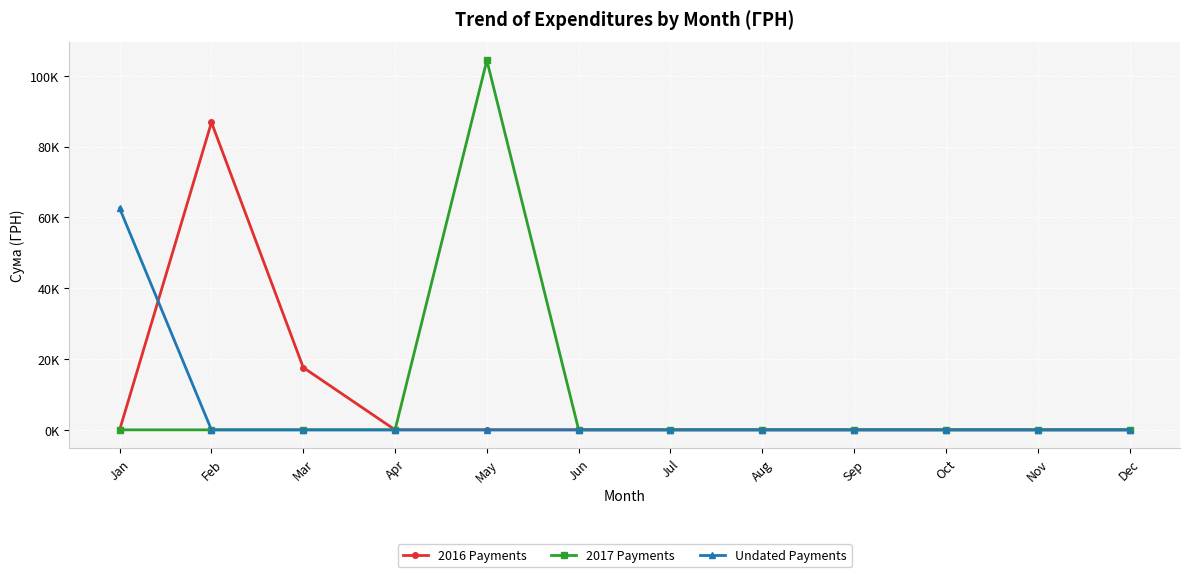

True or false: 2017 Payments and 2016 Payments intersect in this chart.

False